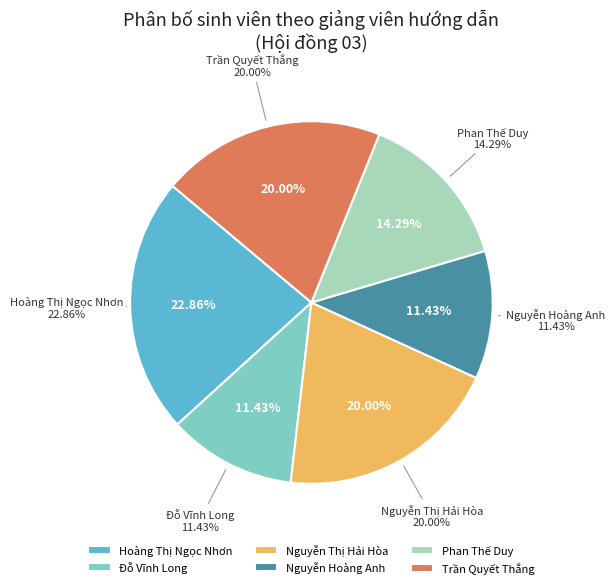

What percentage do Phan Thế Duy and Nguyễn Hoàng Anh together represent?

25.7%